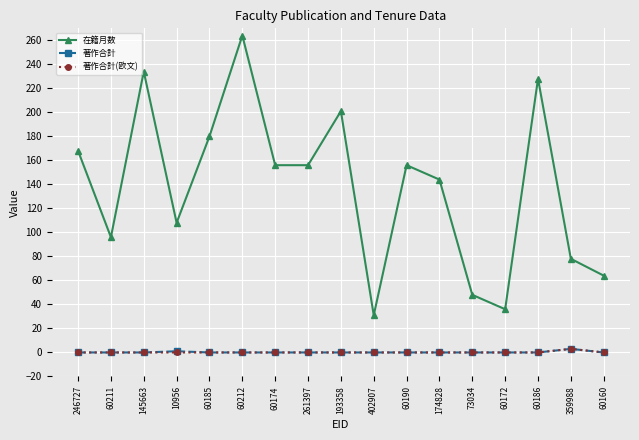

How many categories are shown in the chart?

17